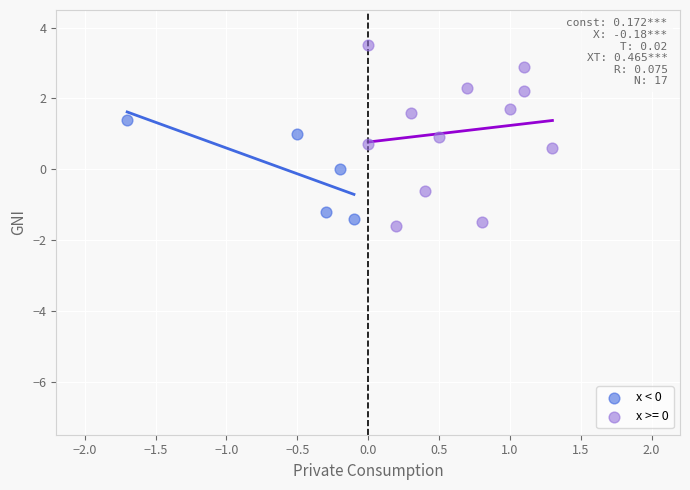

Which series has the largest Y range (max minus min)?

x >= 0